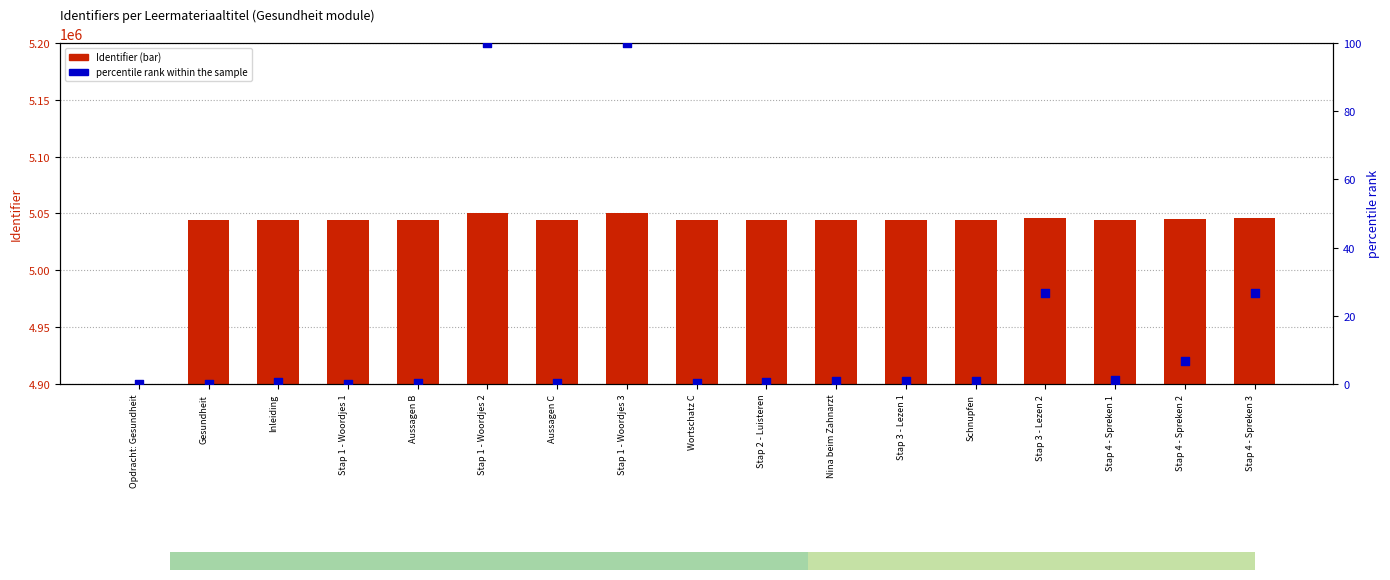

Which series contains the lowest Y value?

Identifier